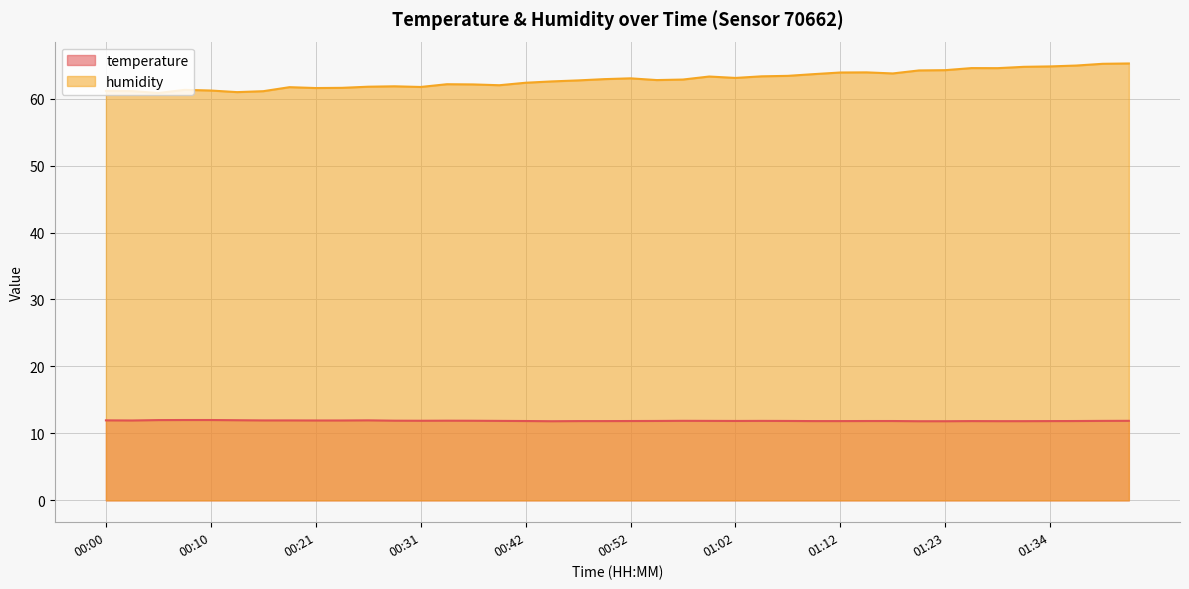

Reading left to right, extract all data points from this chart.

temperature: 00:00=11.9	00:03=11.9	00:05=12.0	00:08=12.0	00:10=12.0	00:13=12.0	00:15=11.9	00:18=11.9	00:21=11.9	00:23=11.9	00:26=11.9	00:29=11.9	00:31=11.9	00:34=11.9	00:36=11.9	00:39=11.9	00:42=11.8	00:44=11.8	00:47=11.8	00:50=11.8	00:52=11.8	00:55=11.9	00:57=11.9	01:00=11.9	01:02=11.9	01:05=11.9	01:07=11.9	01:10=11.8	01:12=11.8	01:15=11.8	01:18=11.8	01:20=11.8	01:23=11.8	01:26=11.8	01:28=11.8	01:31=11.8	01:34=11.8	01:36=11.8	01:39=11.9	01:41=11.9
humidity: 00:00=61.2	00:03=61.1	00:05=60.8	00:08=61.3	00:10=61.2	00:13=61.0	00:15=61.1	00:18=61.7	00:21=61.6	00:23=61.6	00:26=61.8	00:29=61.8	00:31=61.7	00:34=62.1	00:36=62.1	00:39=62.0	00:42=62.4	00:44=62.6	00:47=62.7	00:50=62.9	00:52=63.0	00:55=62.8	00:57=62.9	01:00=63.3	01:02=63.1	01:05=63.3	01:07=63.4	01:10=63.7	01:12=63.9	01:15=63.9	01:18=63.8	01:20=64.2	01:23=64.2	01:26=64.6	01:28=64.5	01:31=64.8	01:34=64.8	01:36=64.9	01:39=65.2	01:41=65.2